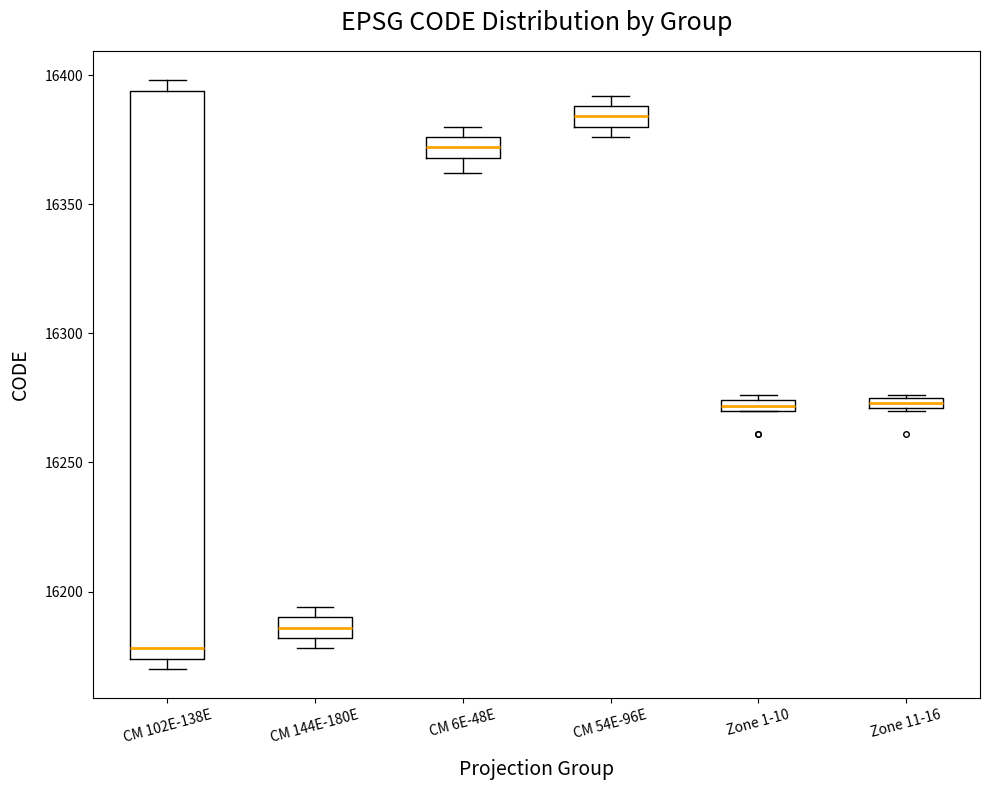

Comparing the boxes themselves (not the whiskers), which one is the tallest?

CM 102E-138E